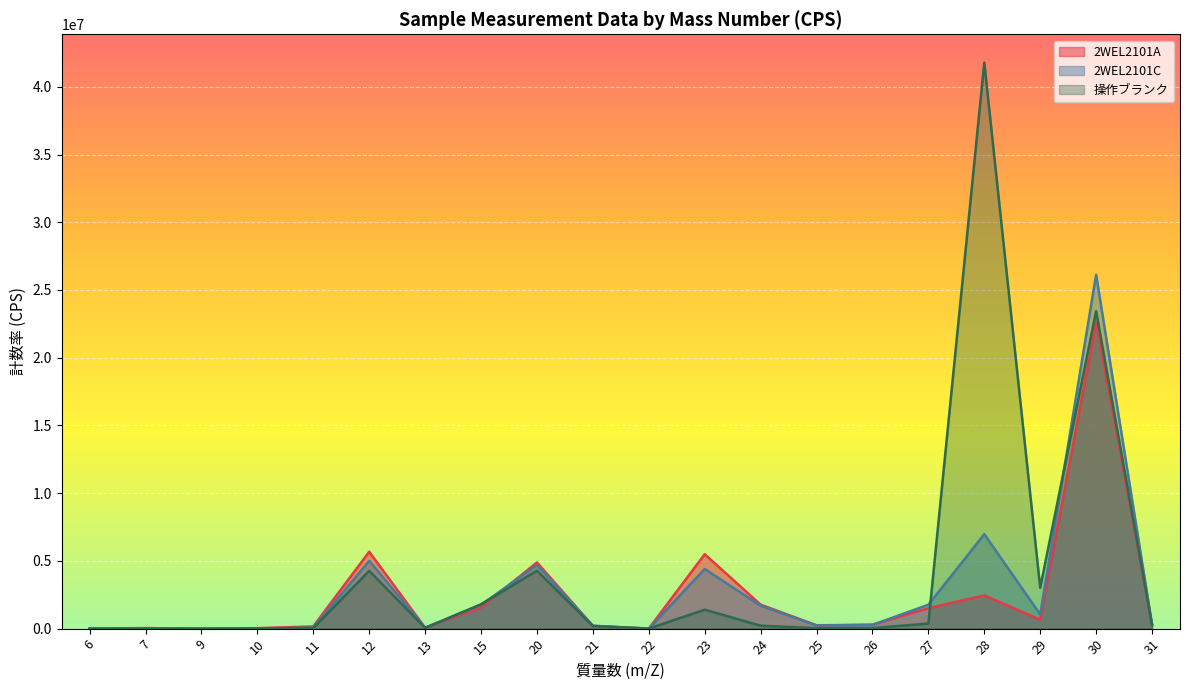

True or false: 2WEL2101C and 操作ブランク cross at least once.

True